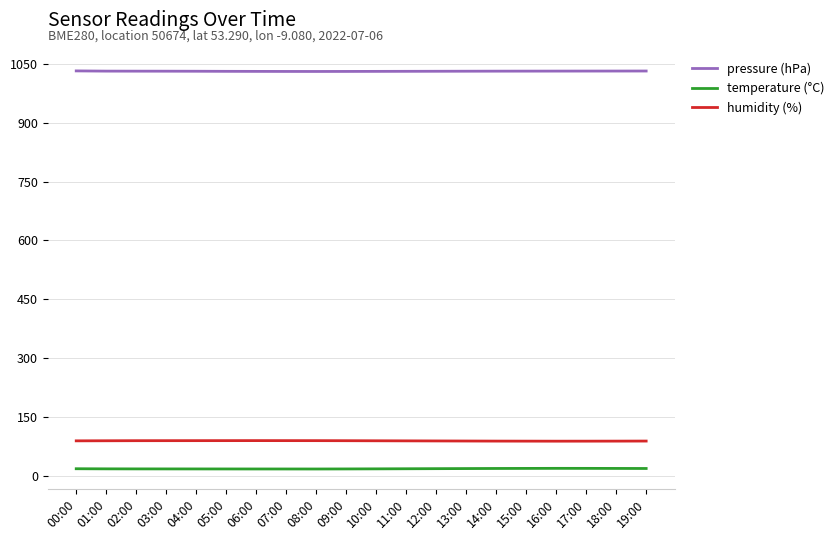

True or false: pressure (hPa) and humidity (%) intersect in this chart.

False